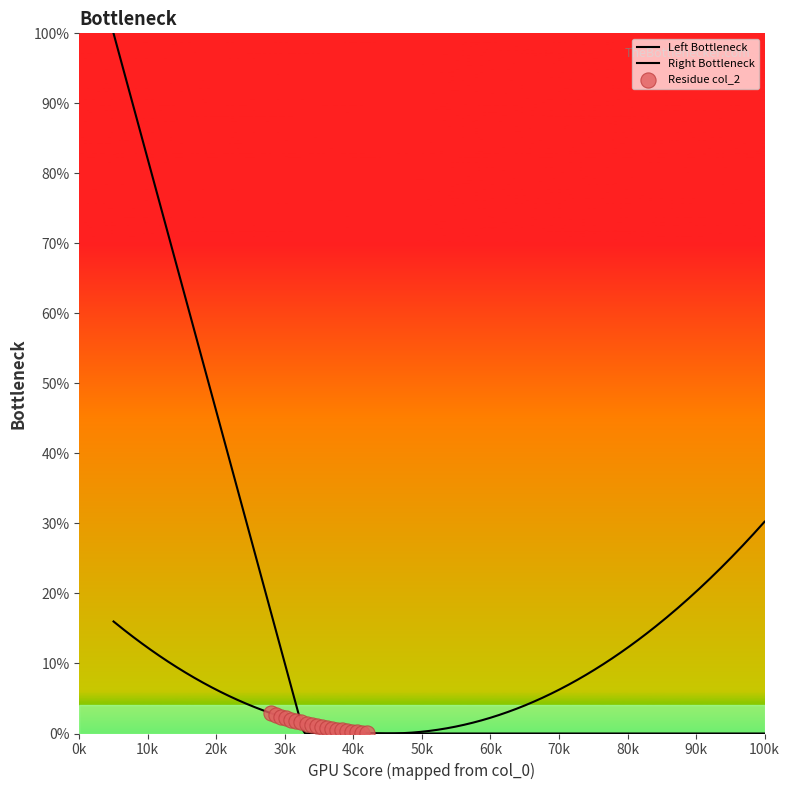

Which has a higher value, 6 or 5?

5